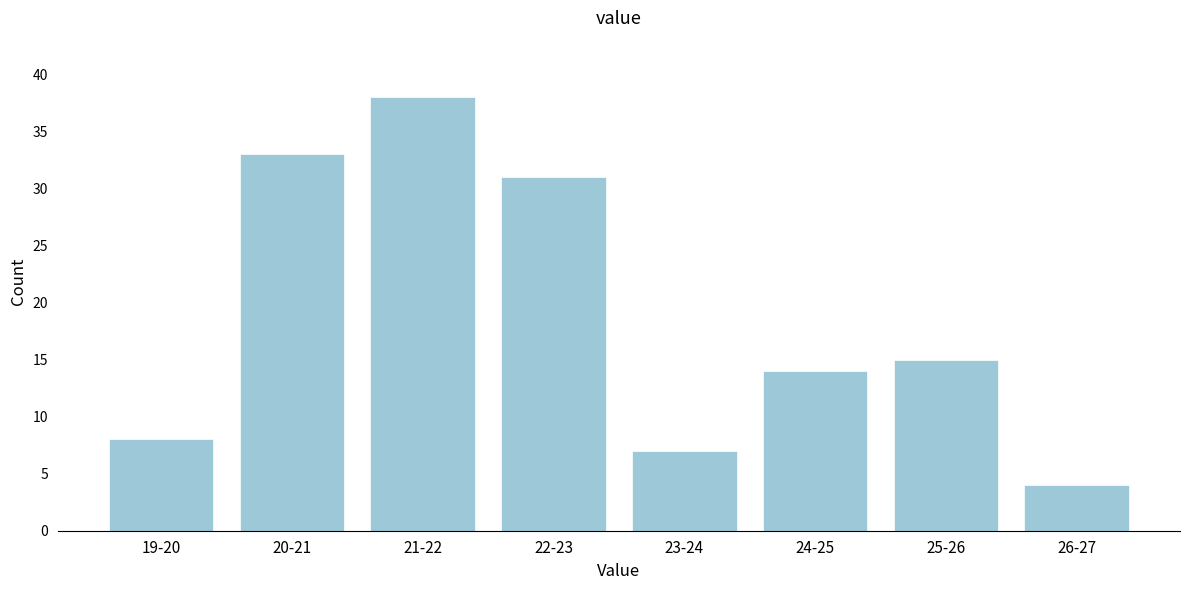

Reading left to right, transcribe all the data shown in this chart.

19-20=8	20-21=33	21-22=38	22-23=31	23-24=7	24-25=14	25-26=15	26-27=4